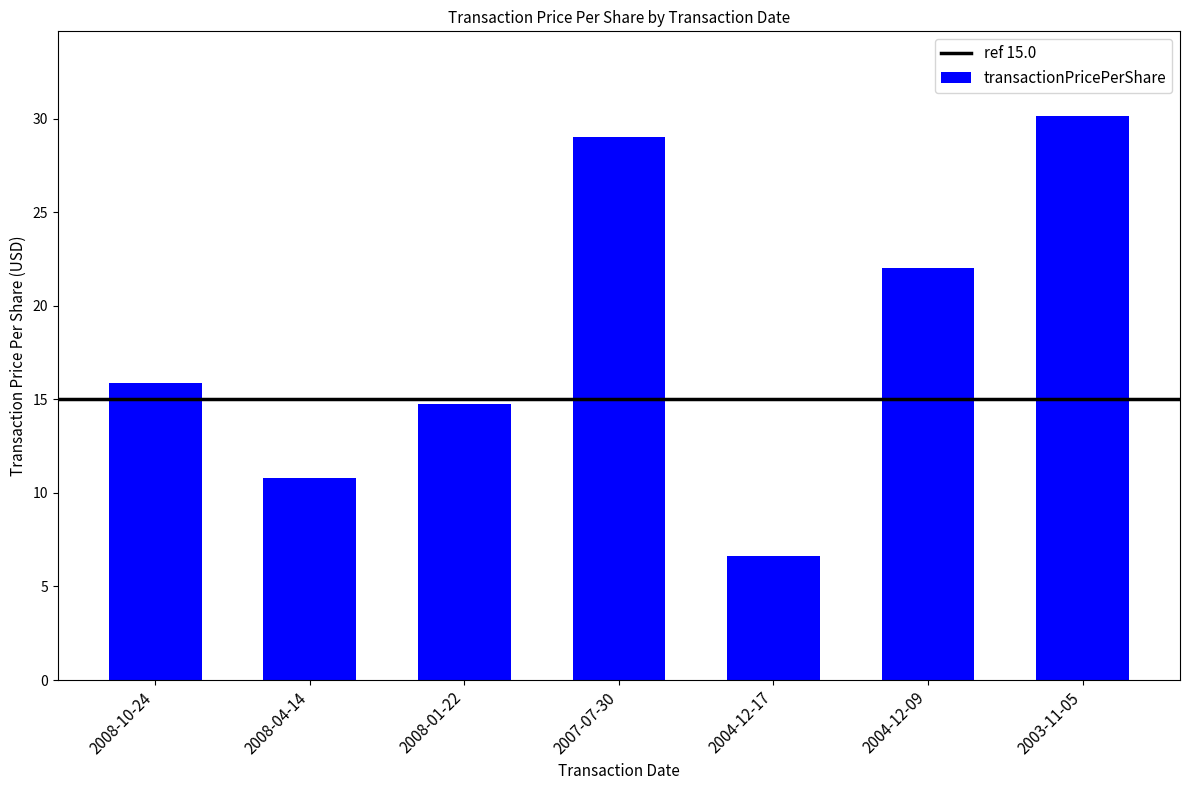

Which label corresponds to the smallest value in the chart?

2004-12-17